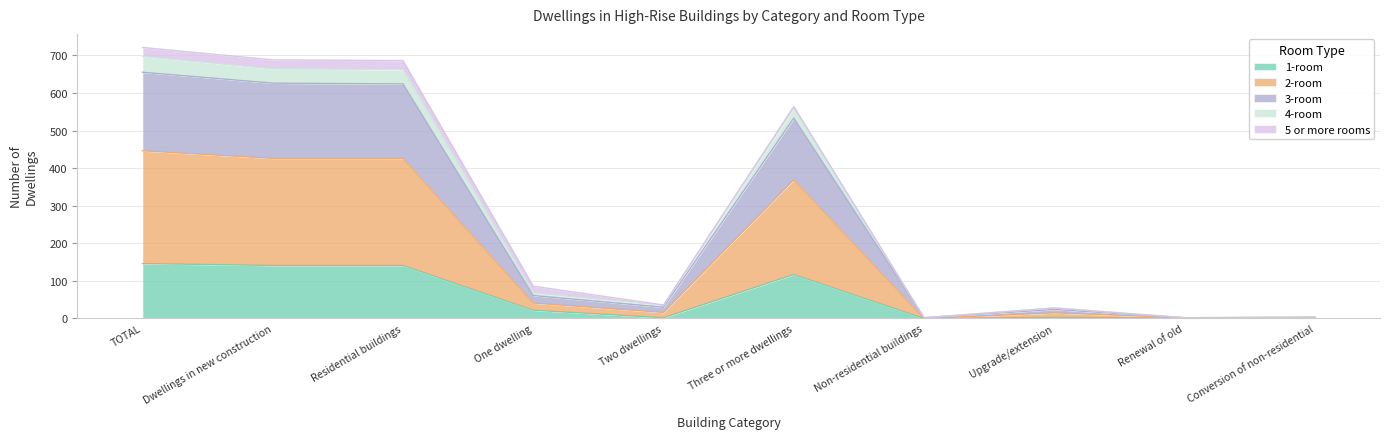

The value of 4-room at Non-residential buildings is 2. True or false?

True